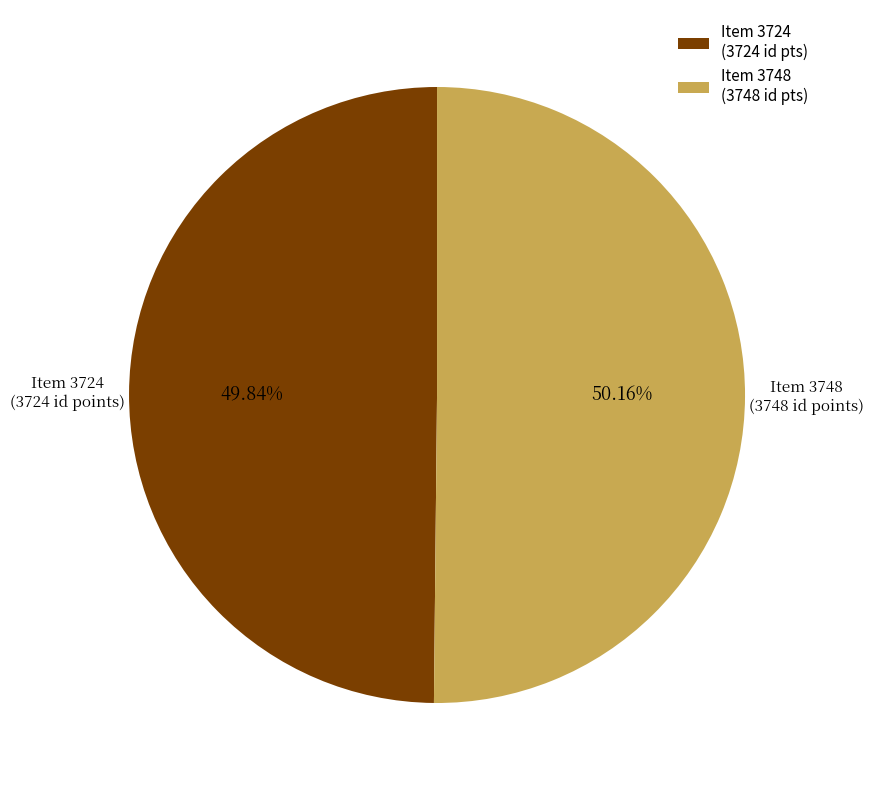

Is the sum of Item 3724 and Item 3748 greater than half?

Yes